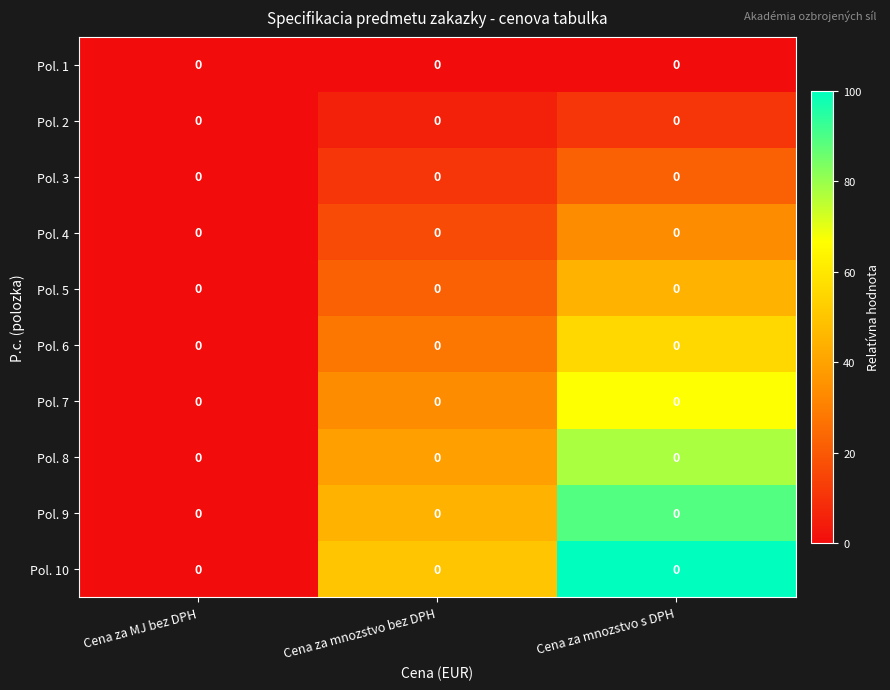

Reading left to right, list all the values displayed in this chart.

Pol. 1: Cena za MJ bez DPH=0.0	Cena za mnozstvo bez DPH=0.0	Cena za mnozstvo s DPH=0.0
Pol. 2: Cena za MJ bez DPH=0.0	Cena za mnozstvo bez DPH=0.0	Cena za mnozstvo s DPH=0.0
Pol. 3: Cena za MJ bez DPH=0.0	Cena za mnozstvo bez DPH=0.0	Cena za mnozstvo s DPH=0.0
Pol. 4: Cena za MJ bez DPH=0.0	Cena za mnozstvo bez DPH=0.0	Cena za mnozstvo s DPH=0.0
Pol. 5: Cena za MJ bez DPH=0.0	Cena za mnozstvo bez DPH=0.0	Cena za mnozstvo s DPH=0.0
Pol. 6: Cena za MJ bez DPH=0.0	Cena za mnozstvo bez DPH=0.0	Cena za mnozstvo s DPH=0.0
Pol. 7: Cena za MJ bez DPH=0.0	Cena za mnozstvo bez DPH=0.0	Cena za mnozstvo s DPH=0.0
Pol. 8: Cena za MJ bez DPH=0.0	Cena za mnozstvo bez DPH=0.0	Cena za mnozstvo s DPH=0.0
Pol. 9: Cena za MJ bez DPH=0.0	Cena za mnozstvo bez DPH=0.0	Cena za mnozstvo s DPH=0.0
Pol. 10: Cena za MJ bez DPH=0.0	Cena za mnozstvo bez DPH=0.0	Cena za mnozstvo s DPH=0.0